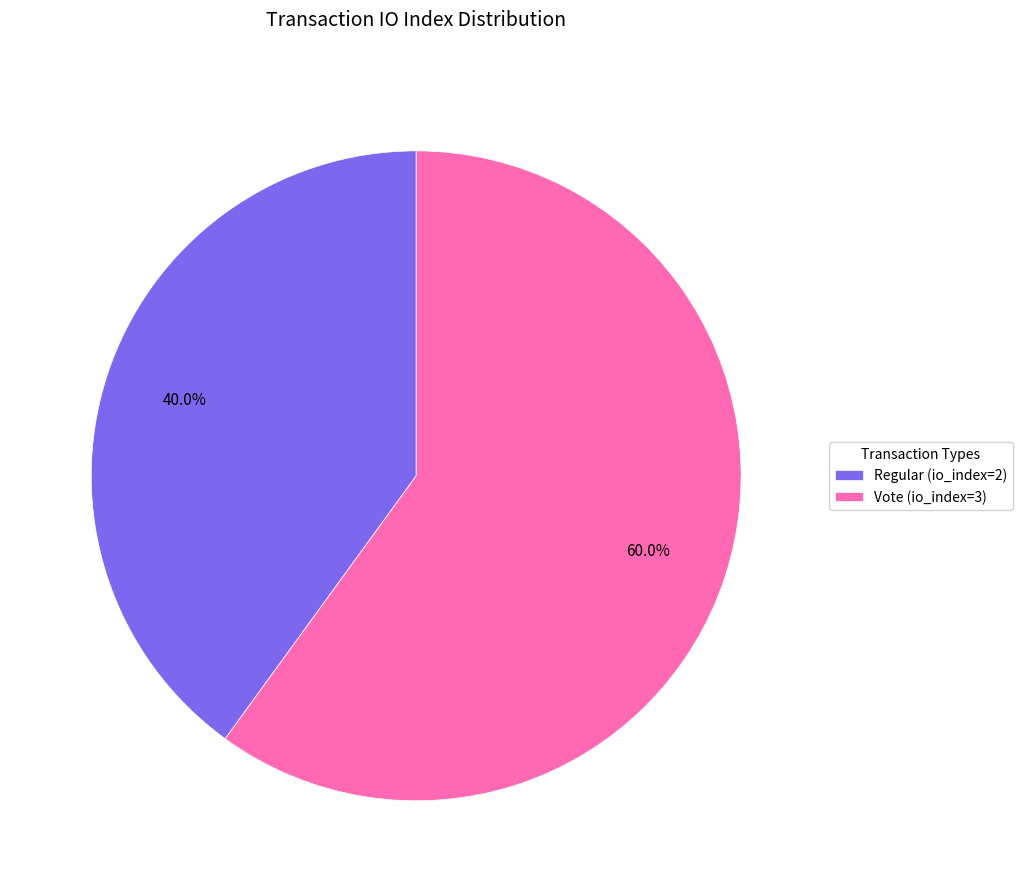

How many slices are in this pie chart?

2